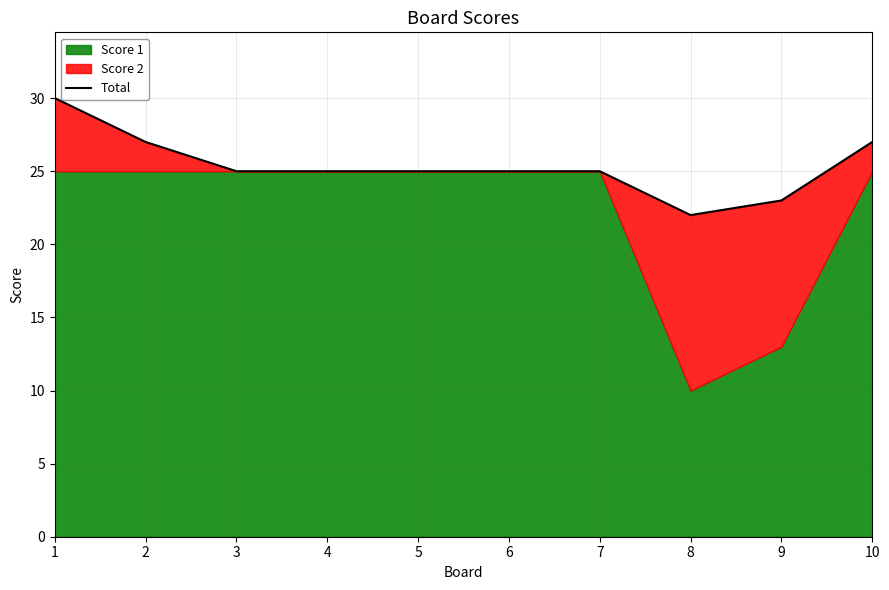

What is the sum of all values?

254